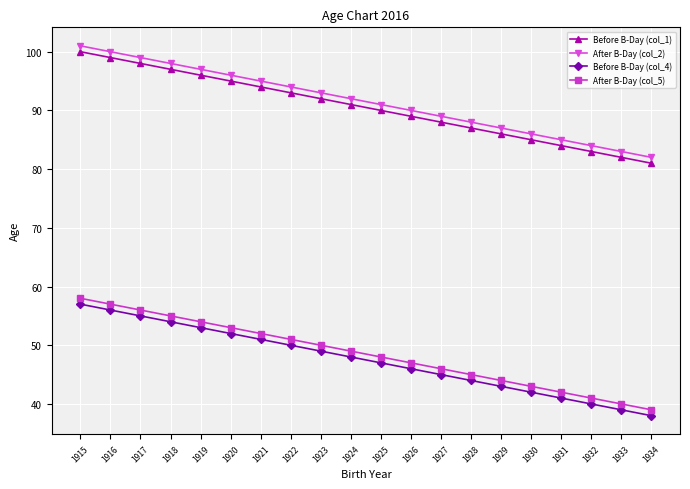

The value of Before B-Day (col_4) at 1930 is 55. True or false?

False